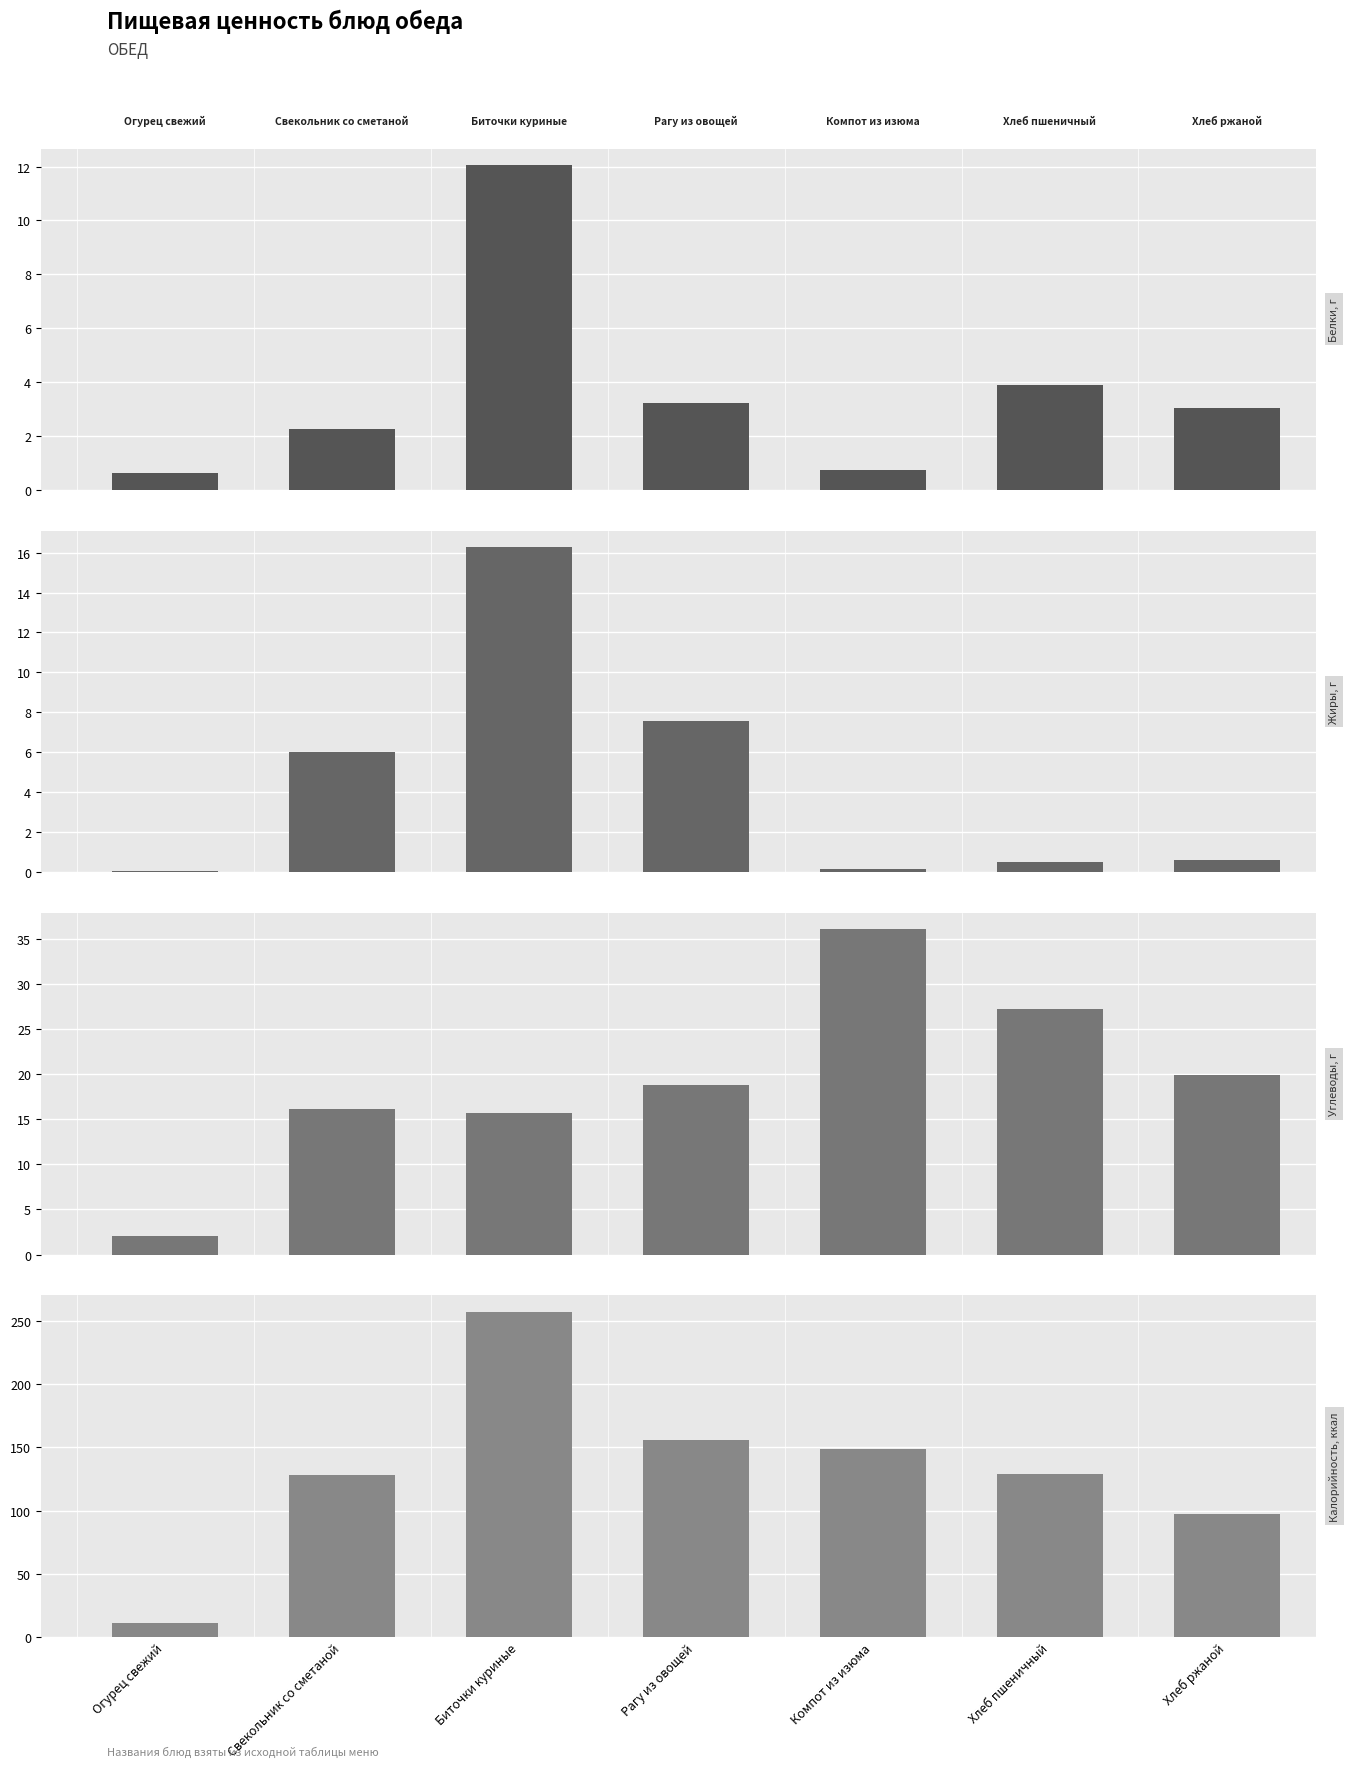

What is the lowest value of the Калорийность, ккал series?

11.3